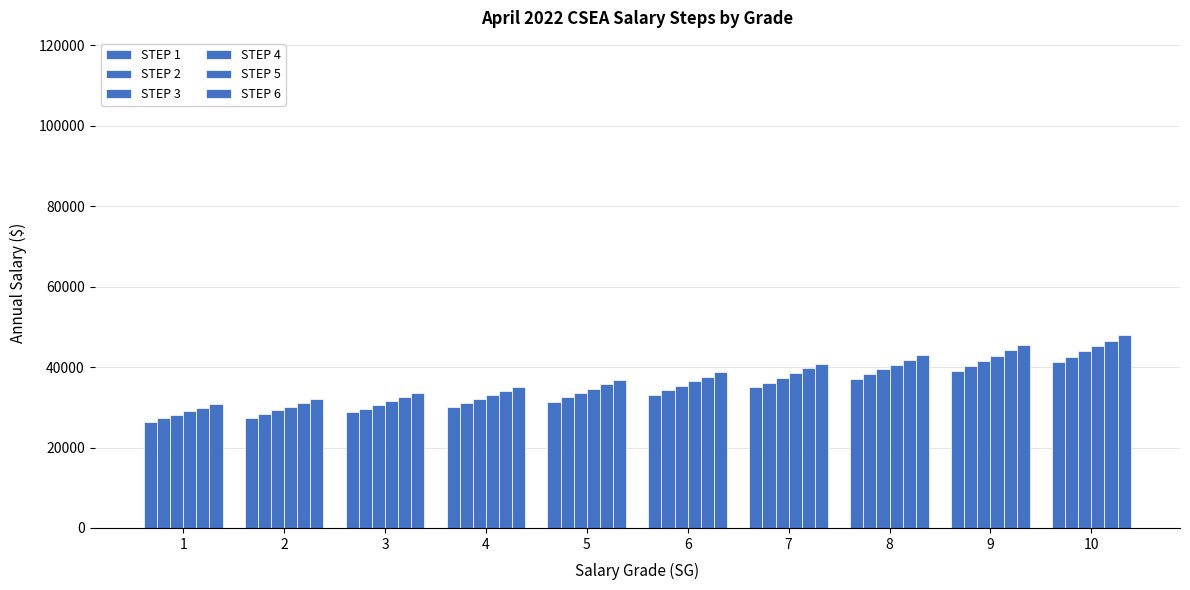

At 10, list the series in order from largest to smallest.

STEP 6, STEP 5, STEP 4, STEP 3, STEP 2, STEP 1